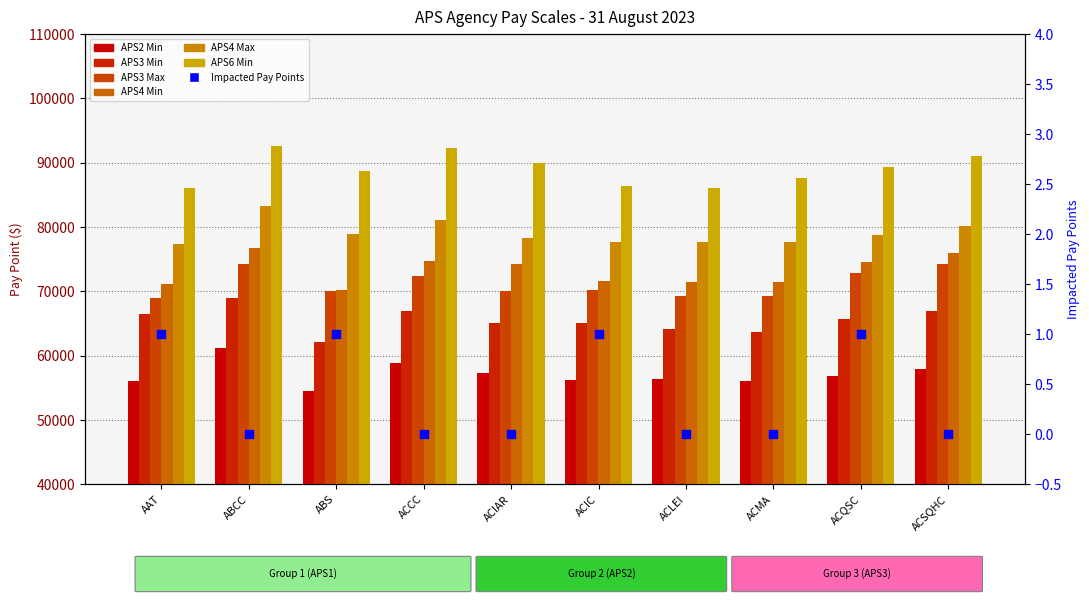

What is the total value across all series at ACIAR?

435085